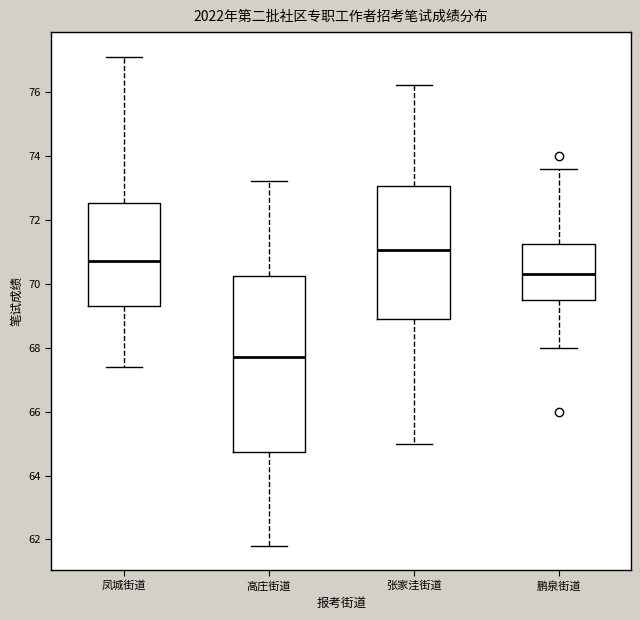

Reading left to right, read every box against the y-axis: the position of its median line, the range the box covers, and the ends of its whiskers. The values are not printed on the chart, so give them approximately, as read against the axis.

凤城街道: median 70.8, box 69.4 to 72.6, whiskers 67.4 to 77.2
高庄街道: median 67.8, box 64.8 to 70.2, whiskers 61.8 to 73.2
张家洼街道: median 71.0, box 69.0 to 73.0, whiskers 65.0 to 76.2
鹏泉街道: median 70.4, box 69.6 to 71.2, whiskers 68.0 to 73.6